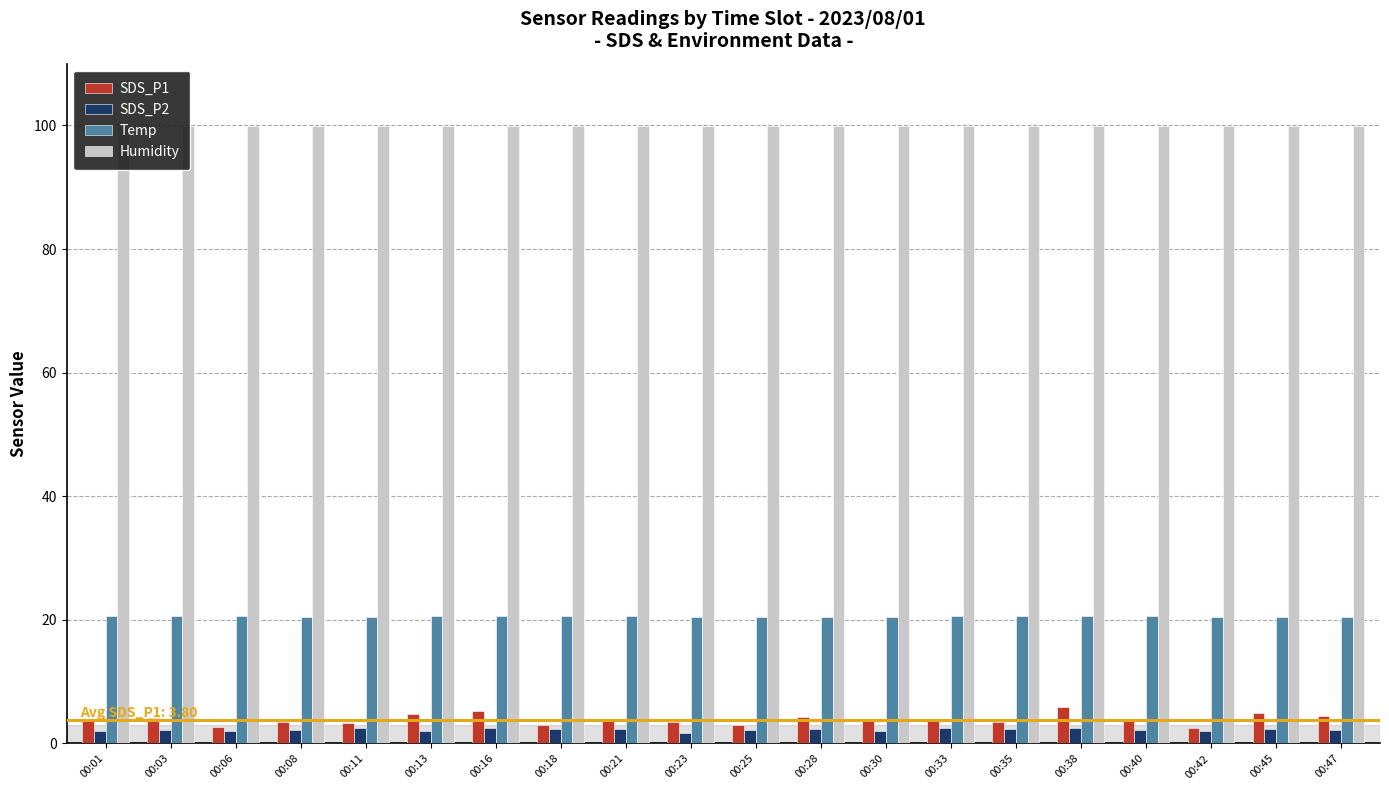

What is the total value across all series at 00:23?

125.6